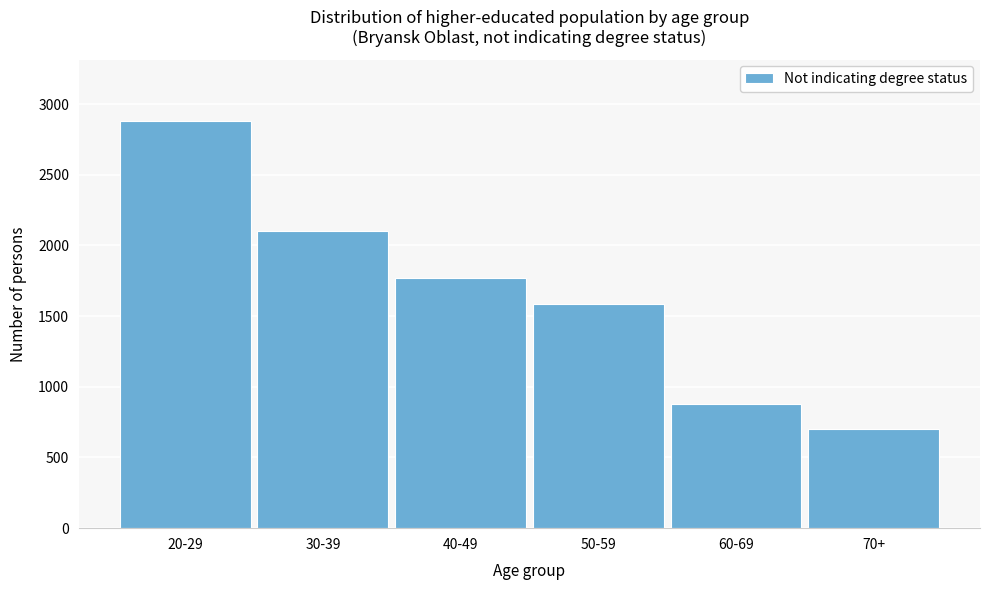

Reading left to right, extract all data points from this chart.

2883	2102	1769	1585	880	703